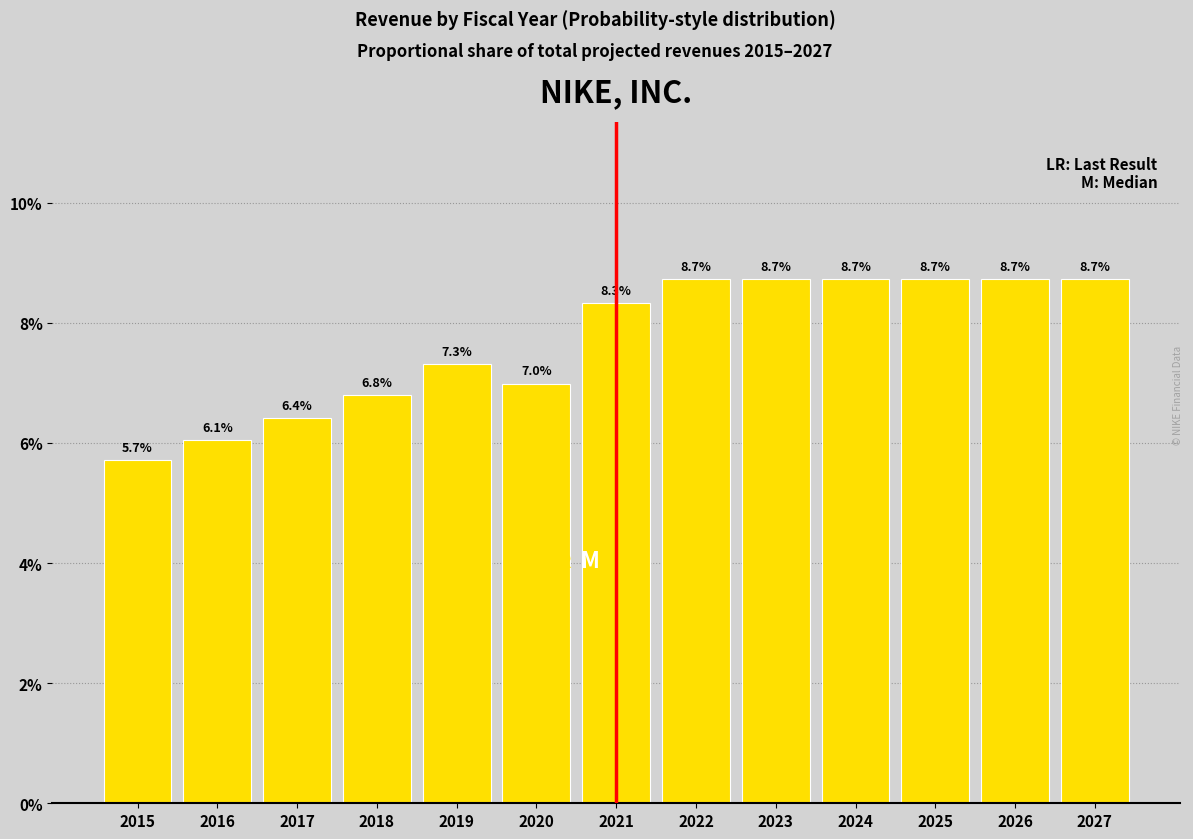

Reading left to right, transcribe all the data shown in this chart.

5.7	6.1	6.4	6.8	7.3	7.0	8.3	8.7	8.7	8.7	8.7	8.7	8.7